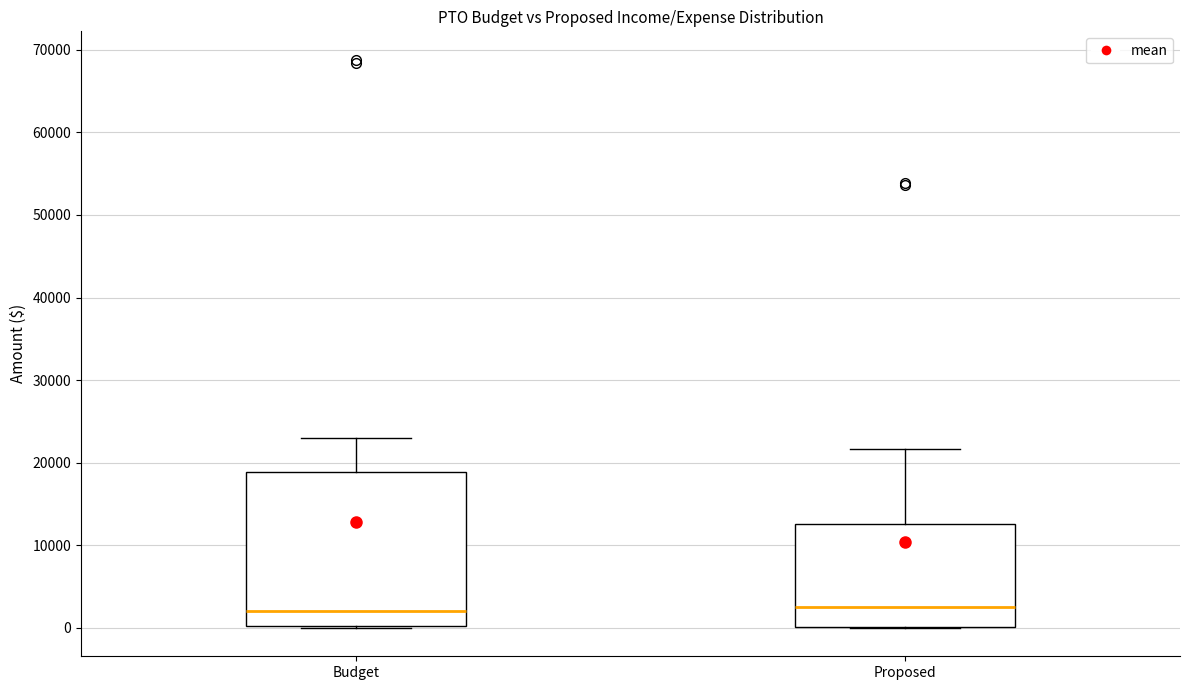

Where is the upper edge of the box for Budget on the y-axis? The values are not printed on the chart, so give them approximately, as read against the axis.

19000